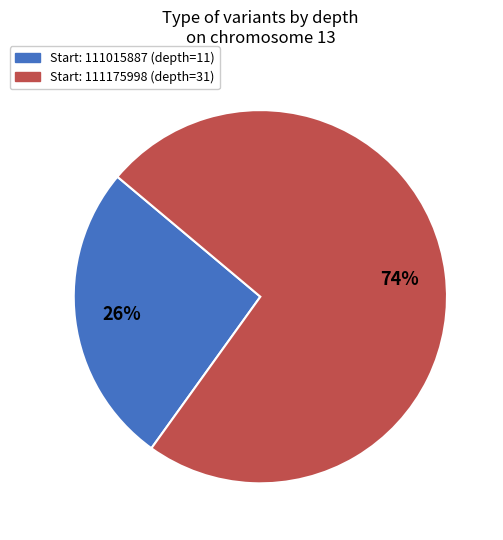

Does any single category account for the majority?

Yes